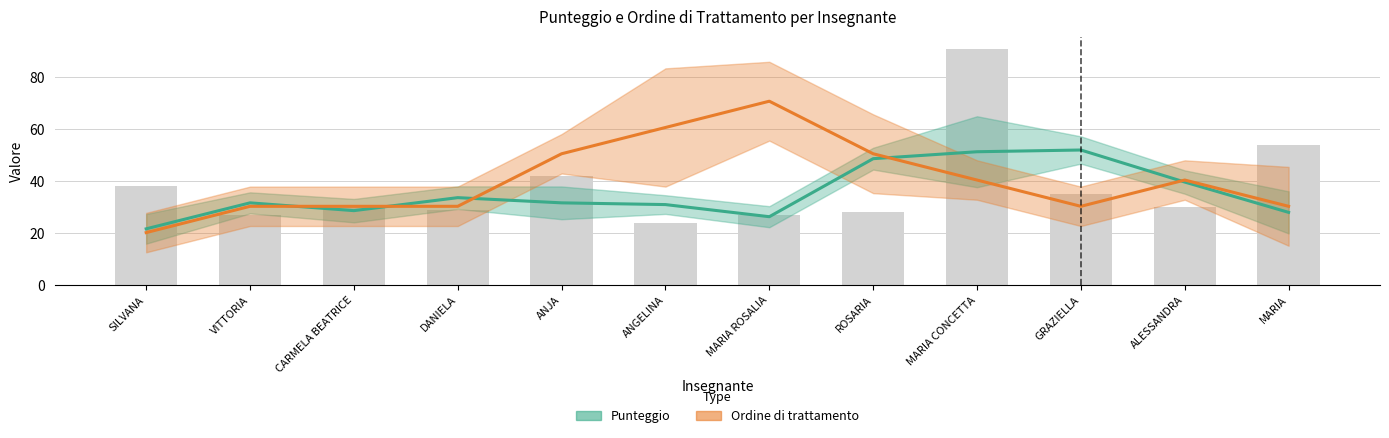

What is the value of the 7th bar from the left?

27